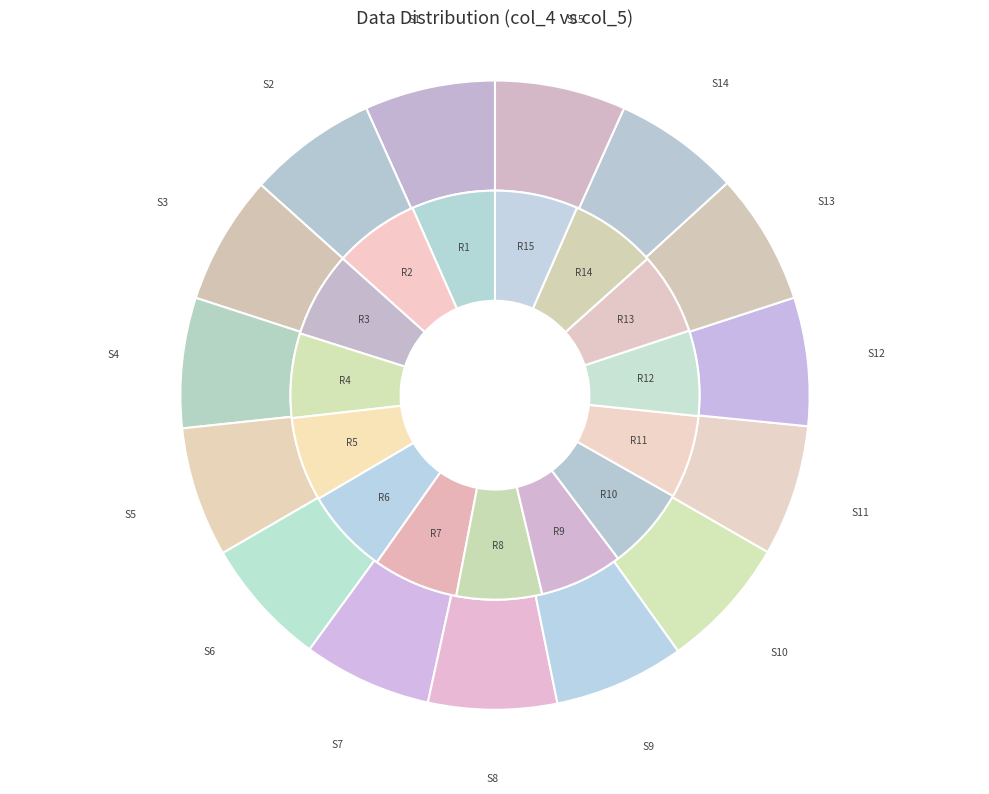

Combined, do 8 and 15 account for over 50%?

No